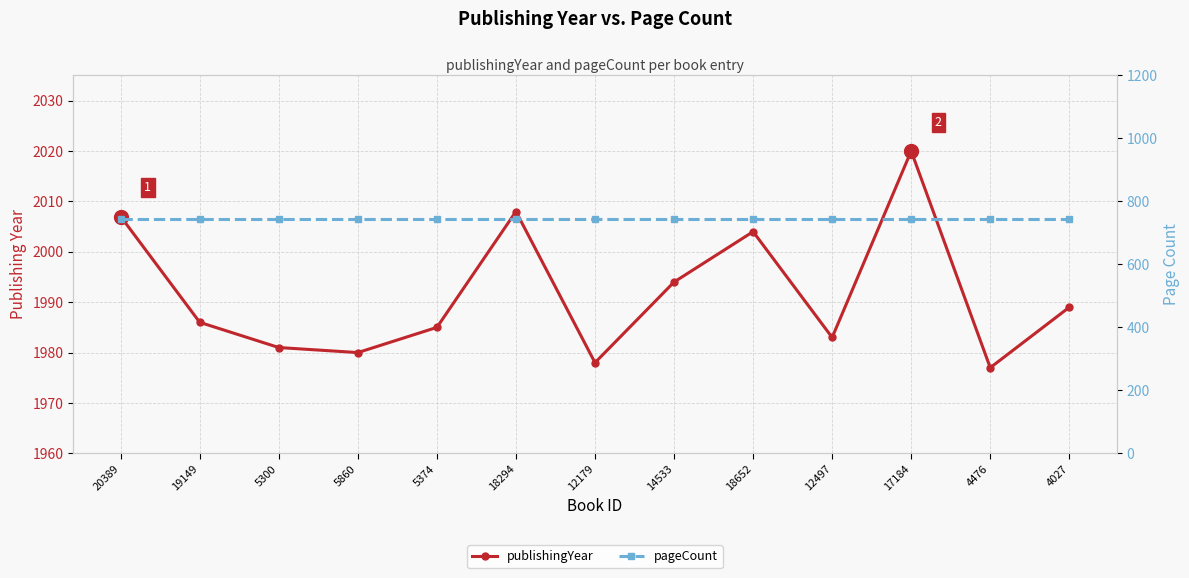

How many interior local valleys does the publishingYear series have?

4